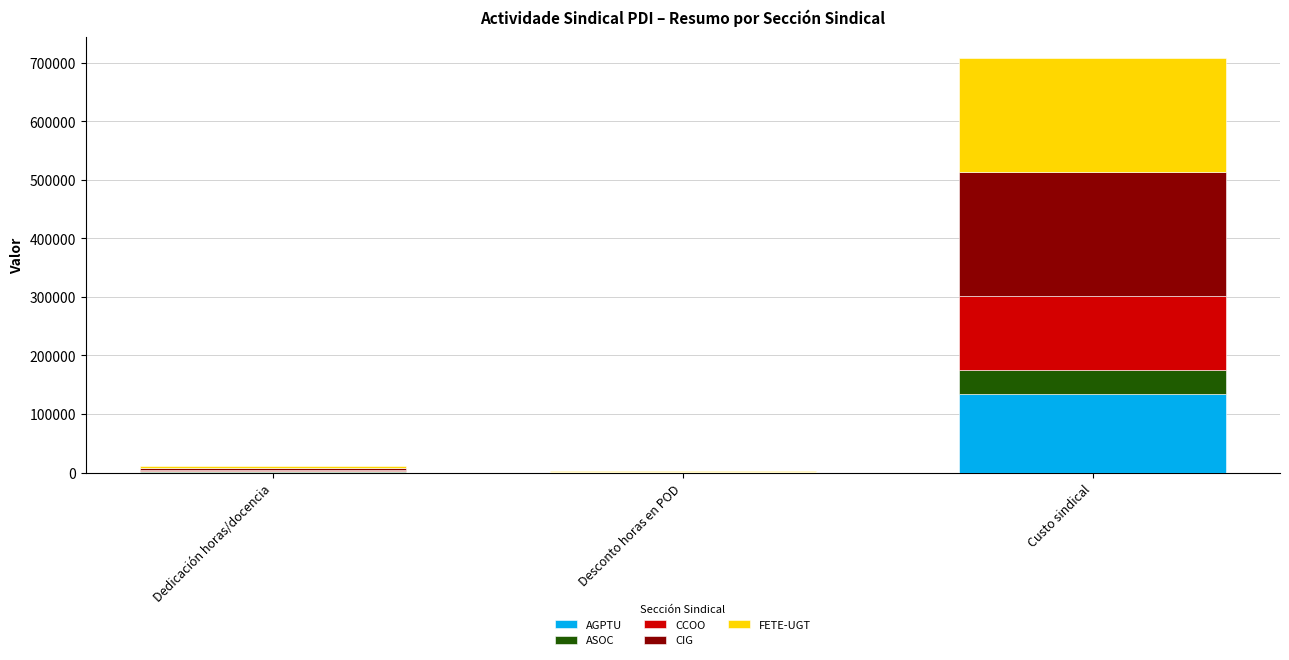

At which category is the sum across all series the highest?

Custo sindical